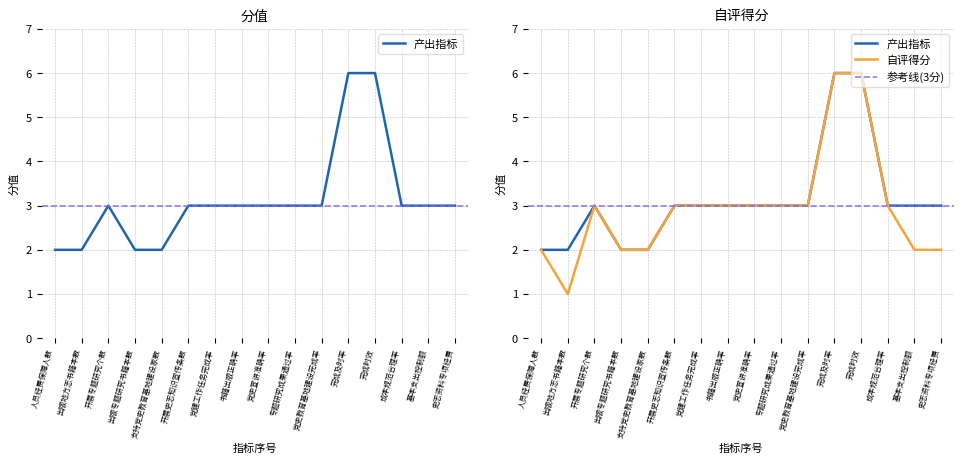

Is this an area chart (filled region under the line)?

No